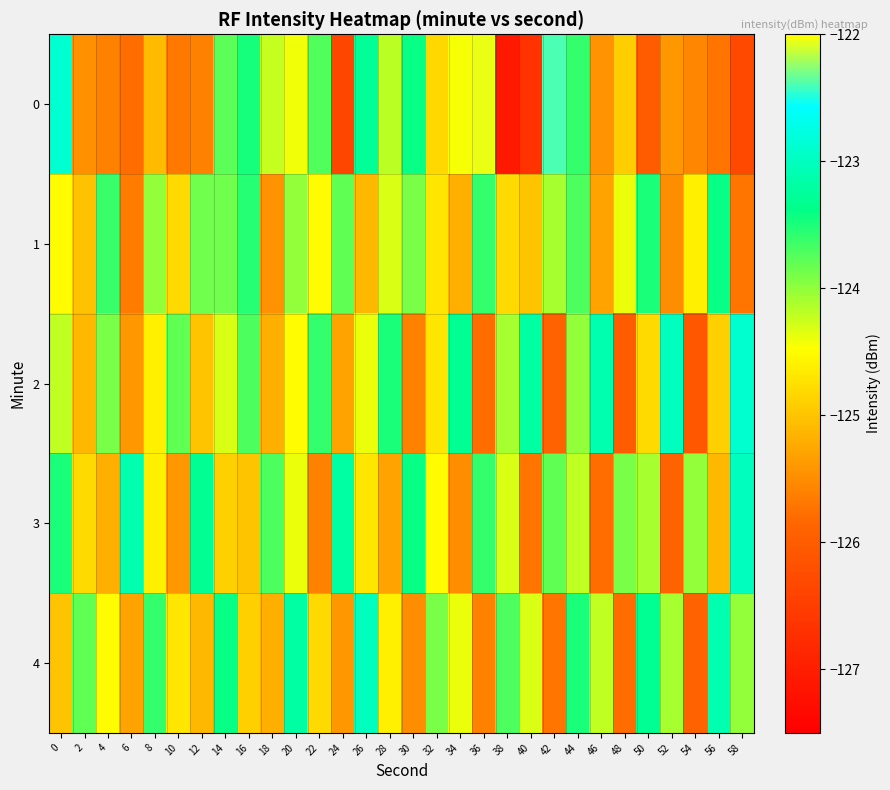

List the series in order of their peak value, highest first.

0, 2, 3, 4, 1